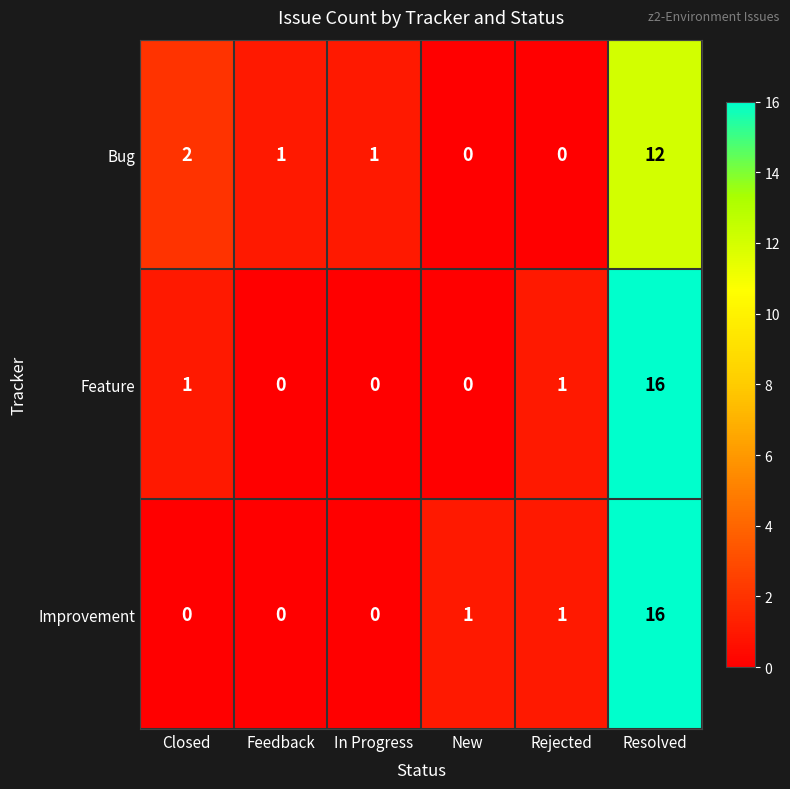

At which label does Bug first exceed 1?

Closed